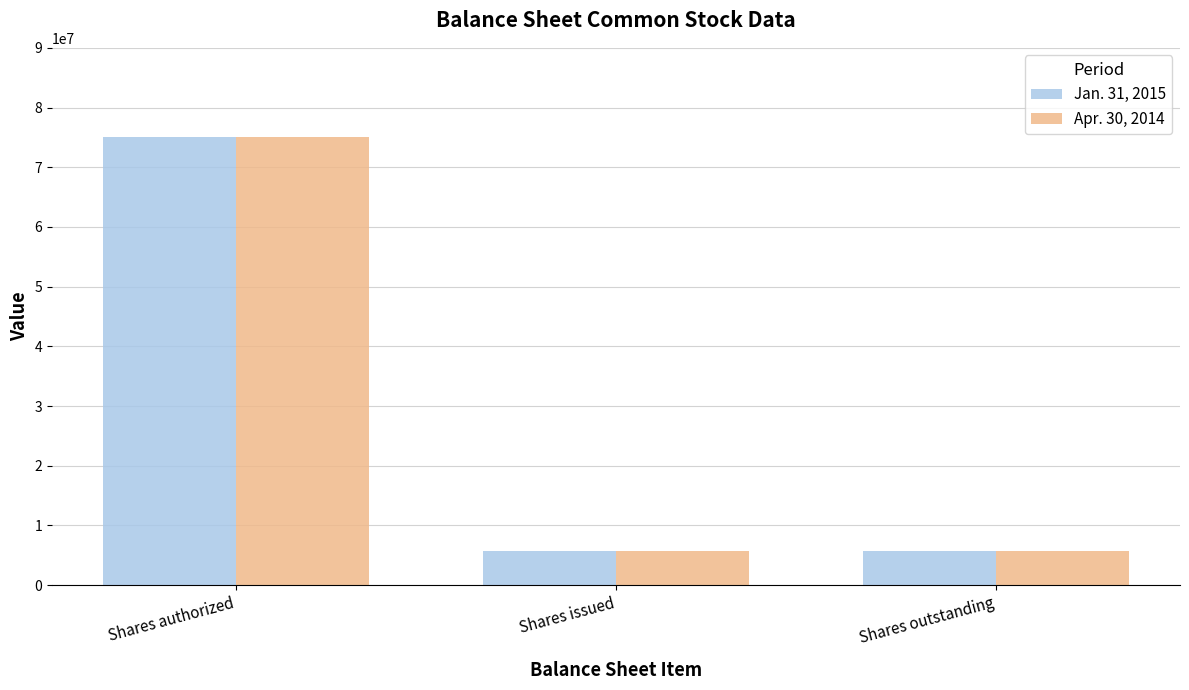

How many series are shown in this chart?

2